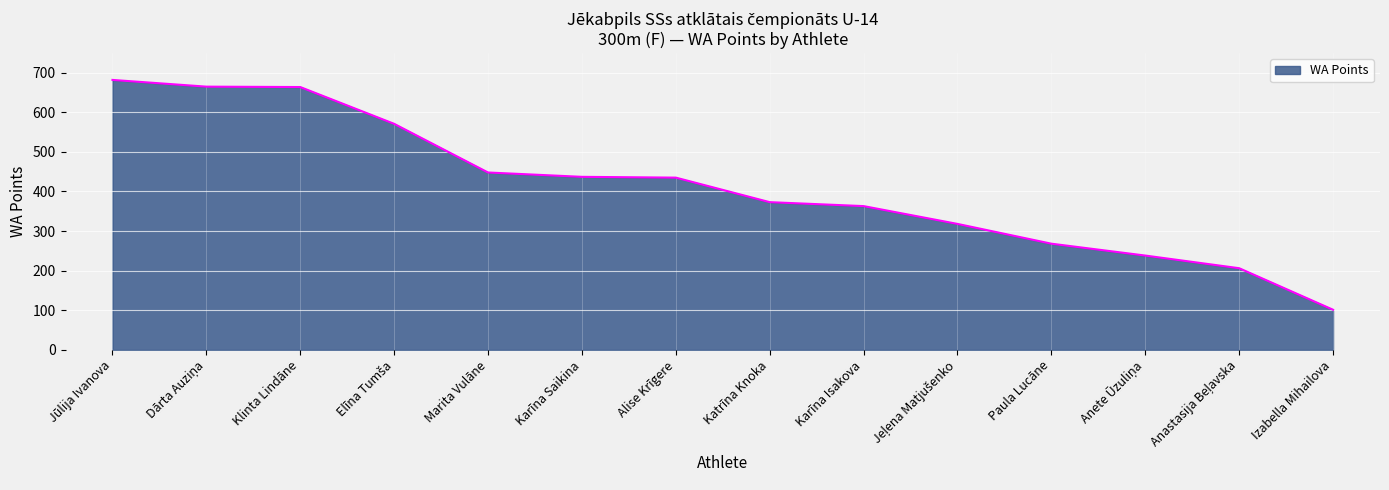

What is the smallest value displayed?

101